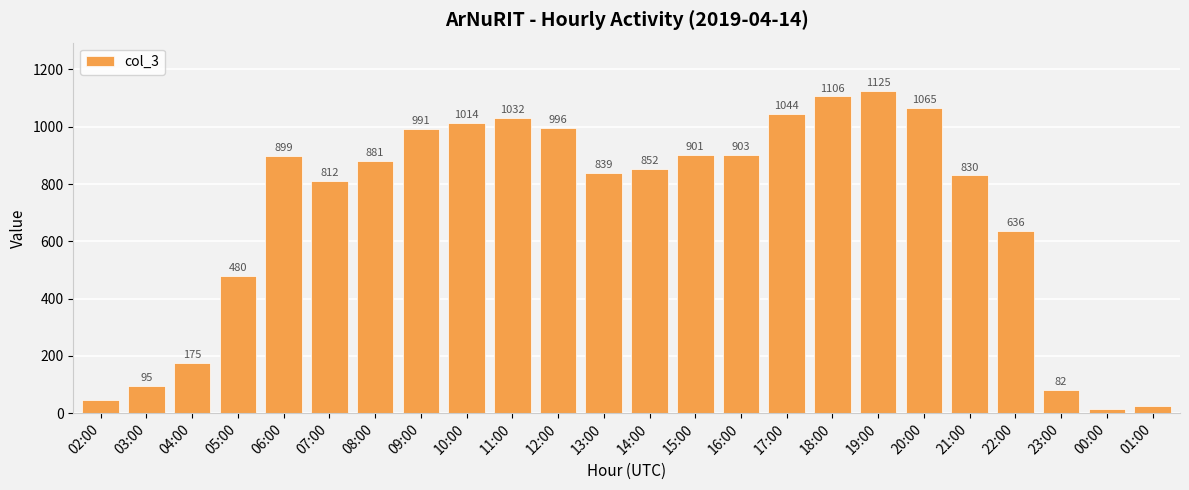

Approximately how many times larger is the value at 20:00 compared to 00:00?

81.9